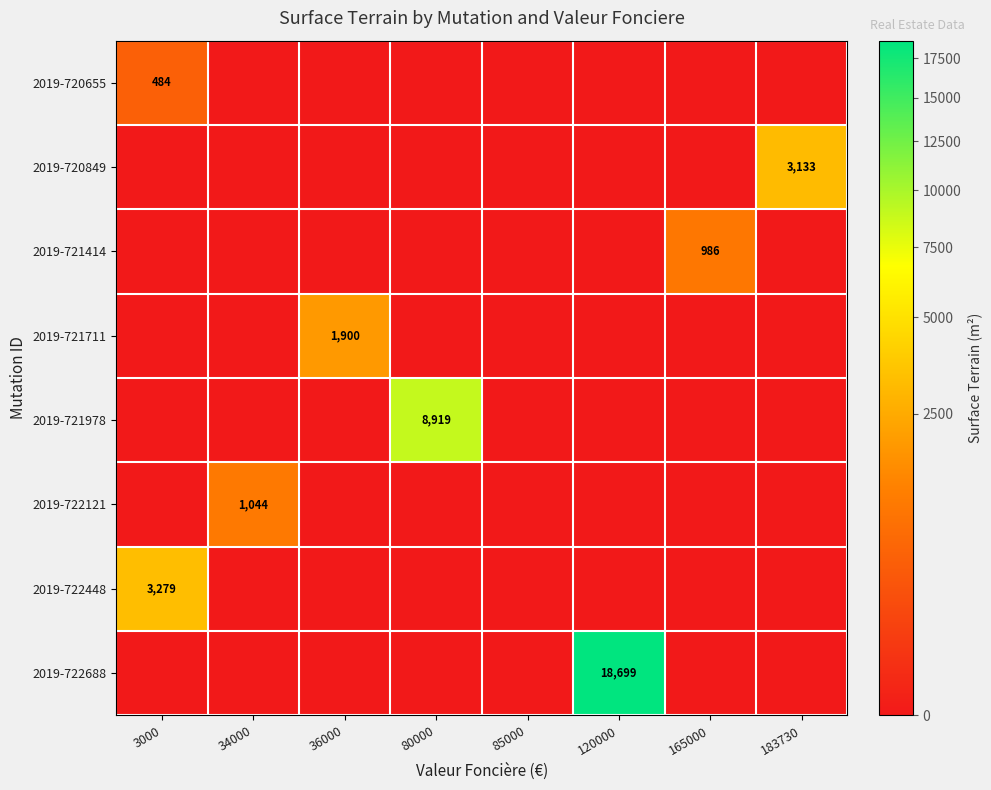

Which label corresponds to the smallest value in the chart?

34000